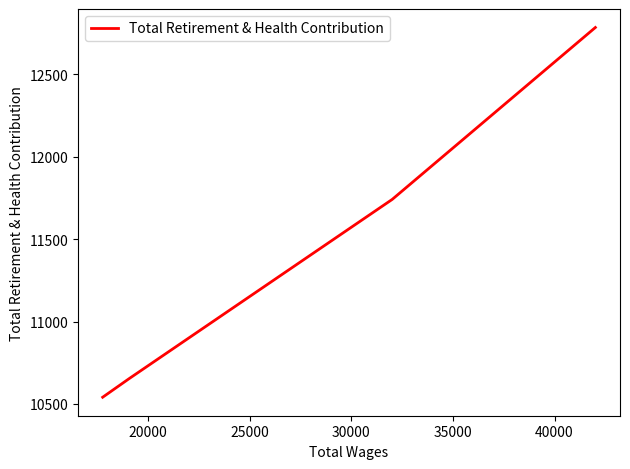

Does the chart have visible grid lines?

No